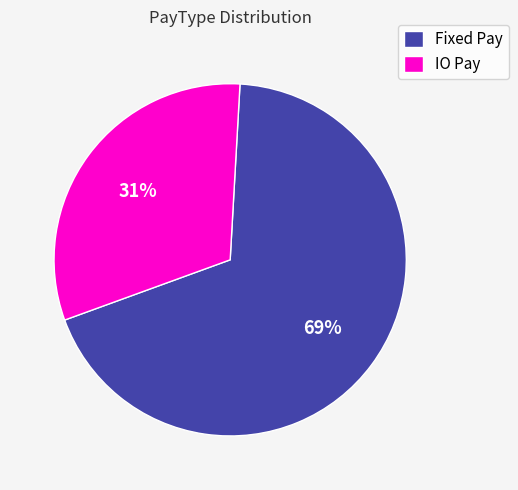

Rank the categories by value from highest to lowest.

Fixed Pay, IO Pay